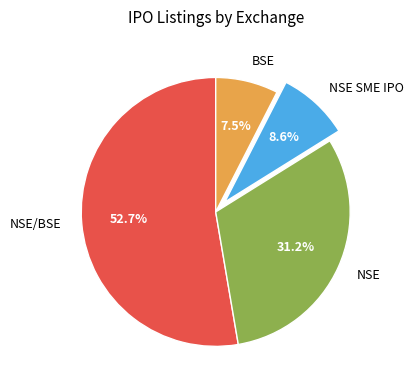

Which category has the biggest portion of the pie?

NSE/BSE